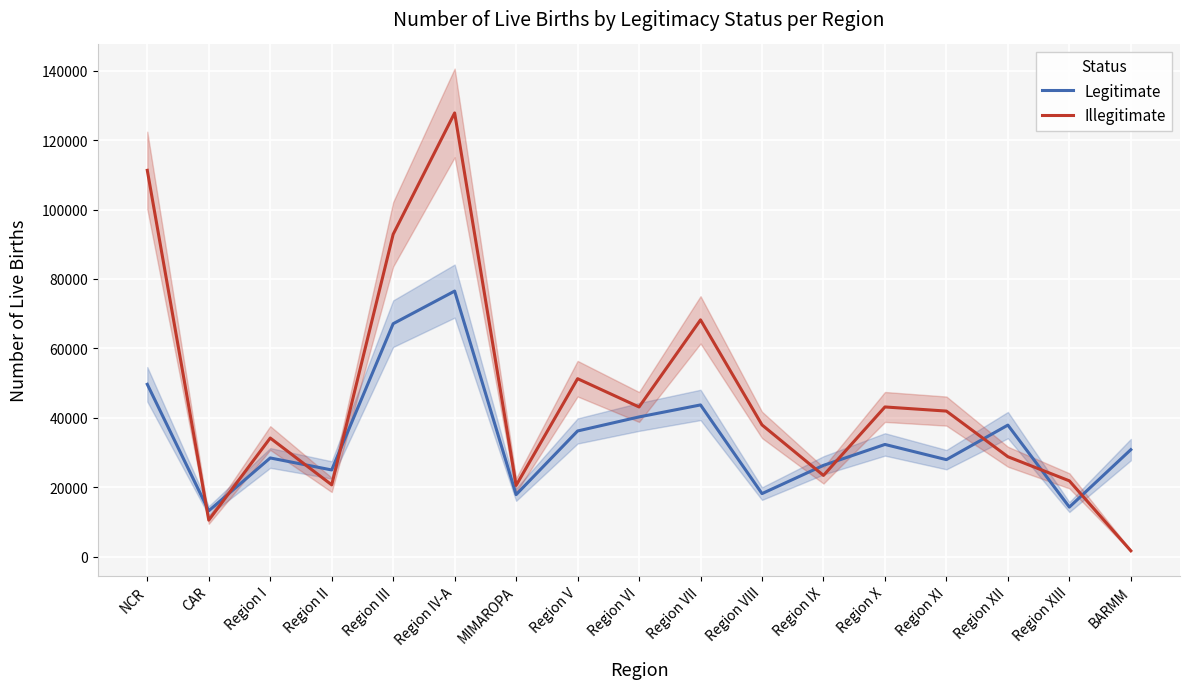

Which series has the largest total across all categories?

Illegitimate